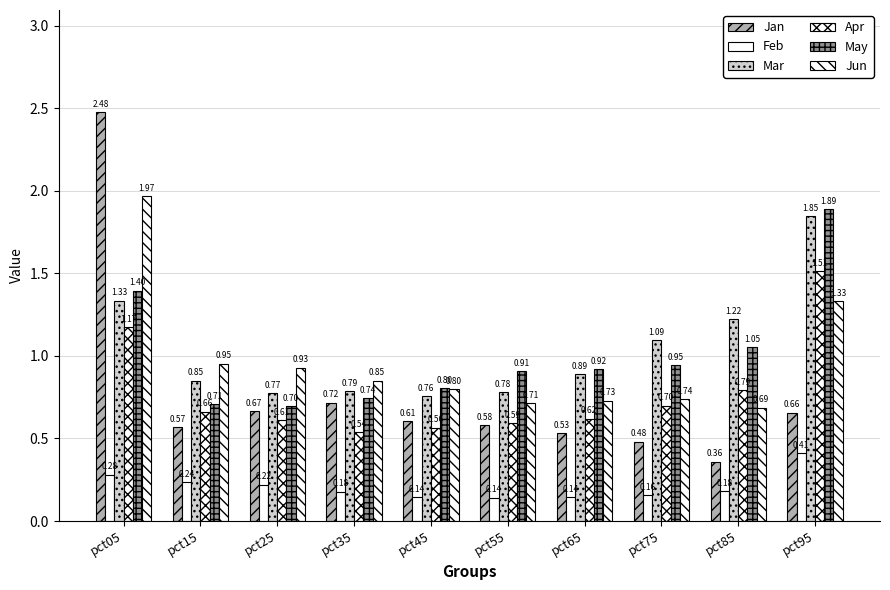

How many categories are shown in the chart?

10